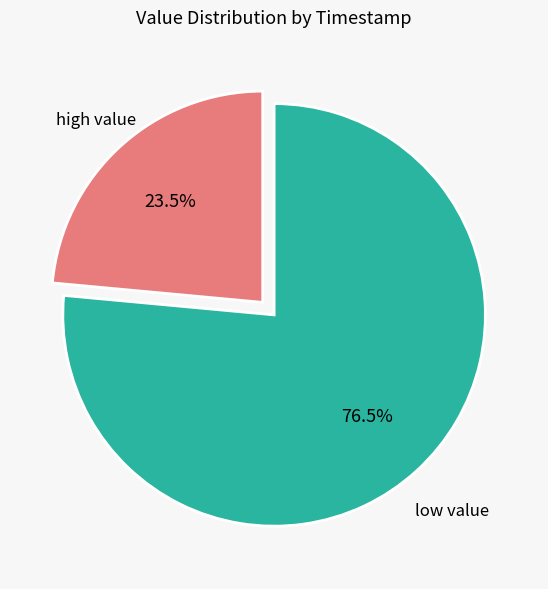

Is there a majority slice in this chart?

Yes